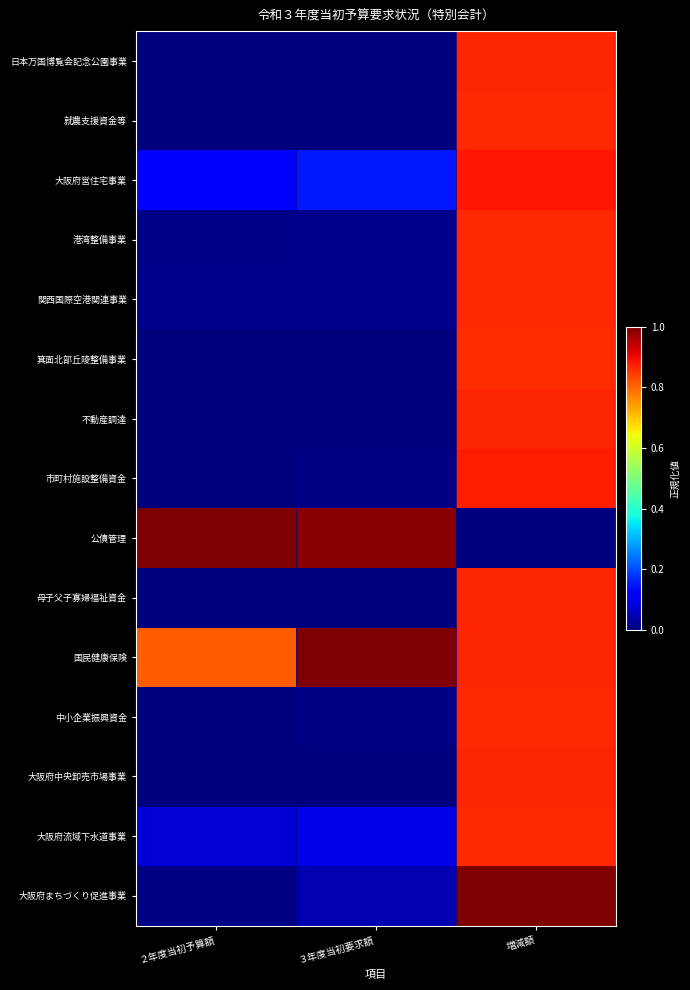

How many data points does each series have?

3